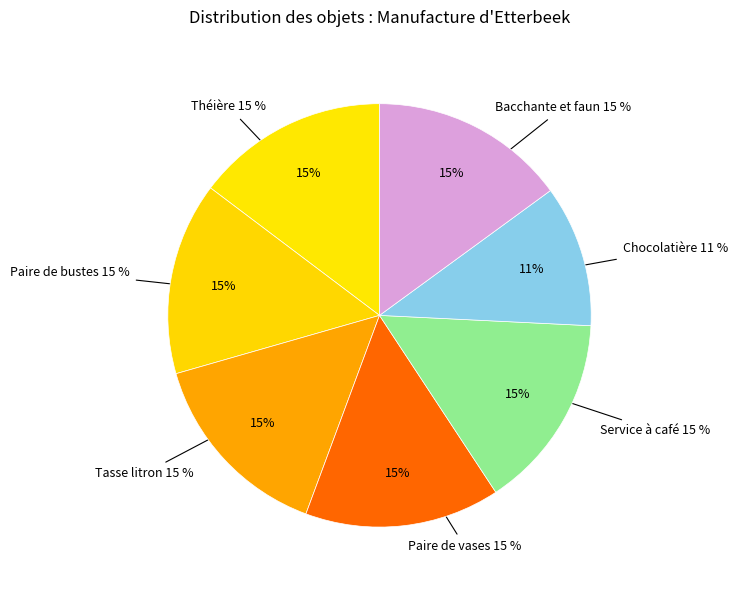

How many slices are in this pie chart?

7